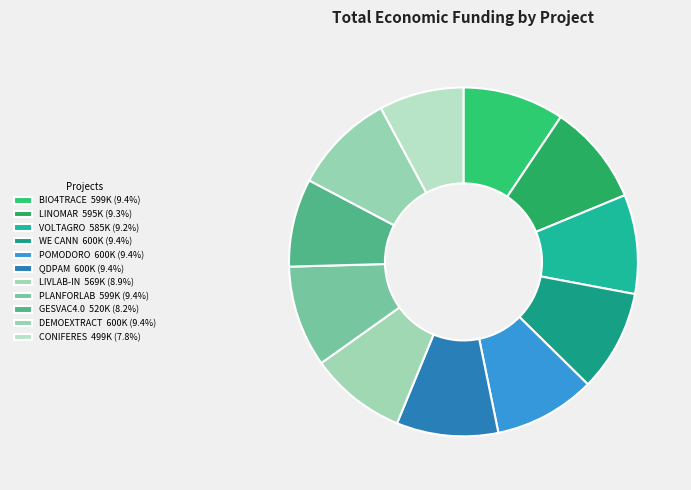

How many slices are in this pie chart?

11